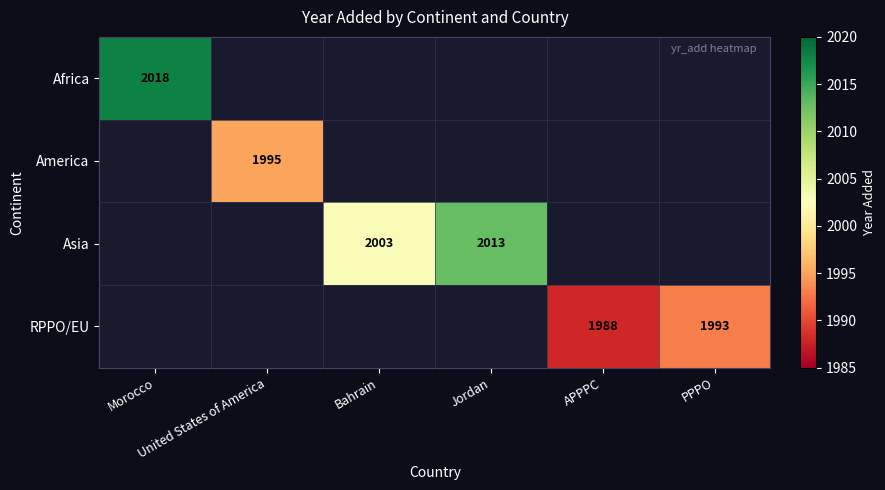

What is the sum of the RPPO/EU values at APPPC and PPPO?

3981.0